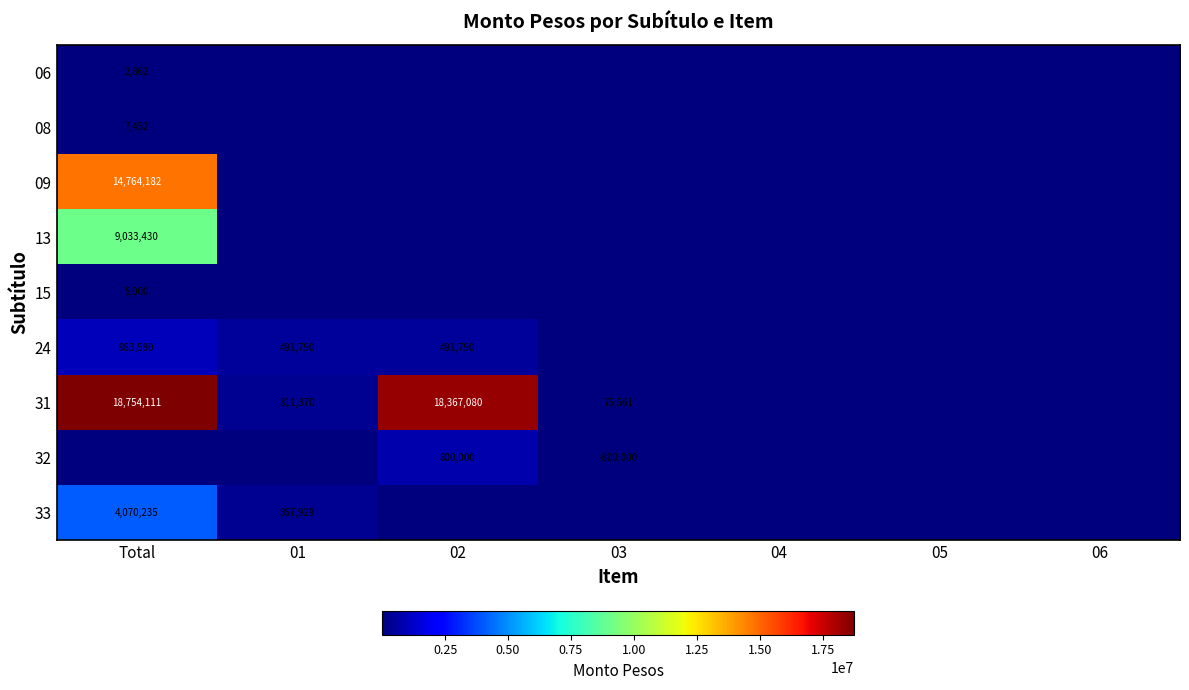

True or false: 06 has a value of 2862 at Total.

True